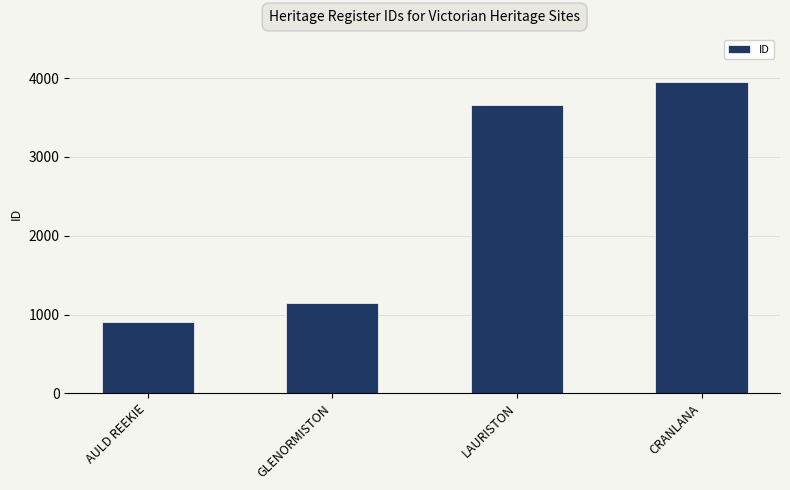

True or false: the data shows 903 at AULD REEKIE.

True